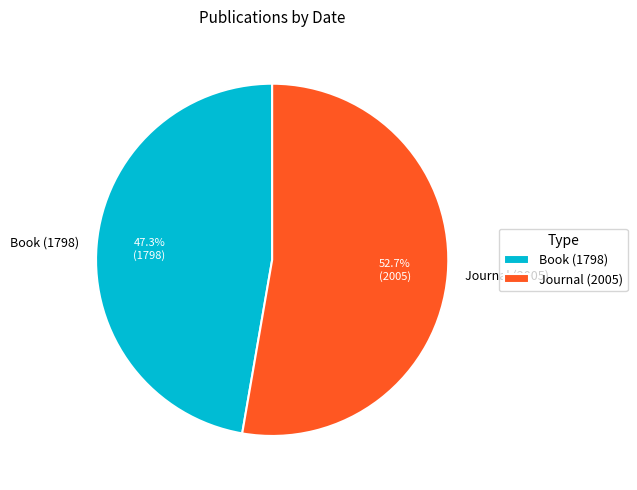

What portion of the pie excludes Journal (2005)?

47.3%